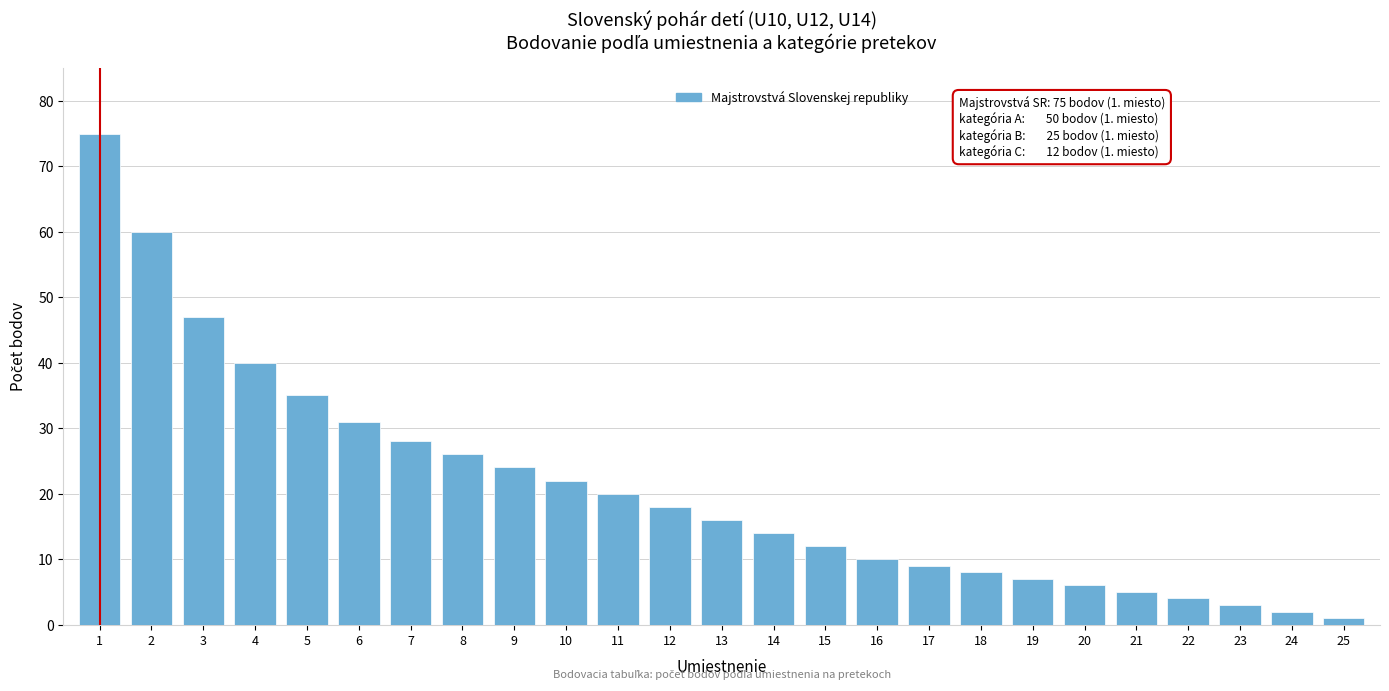

Reading left to right, what are all the values shown in this chart?

1=75	2=60	3=47	4=40	5=35	6=31	7=28	8=26	9=24	10=22	11=20	12=18	13=16	14=14	15=12	16=10	17=9	18=8	19=7	20=6	21=5	22=4	23=3	24=2	25=1